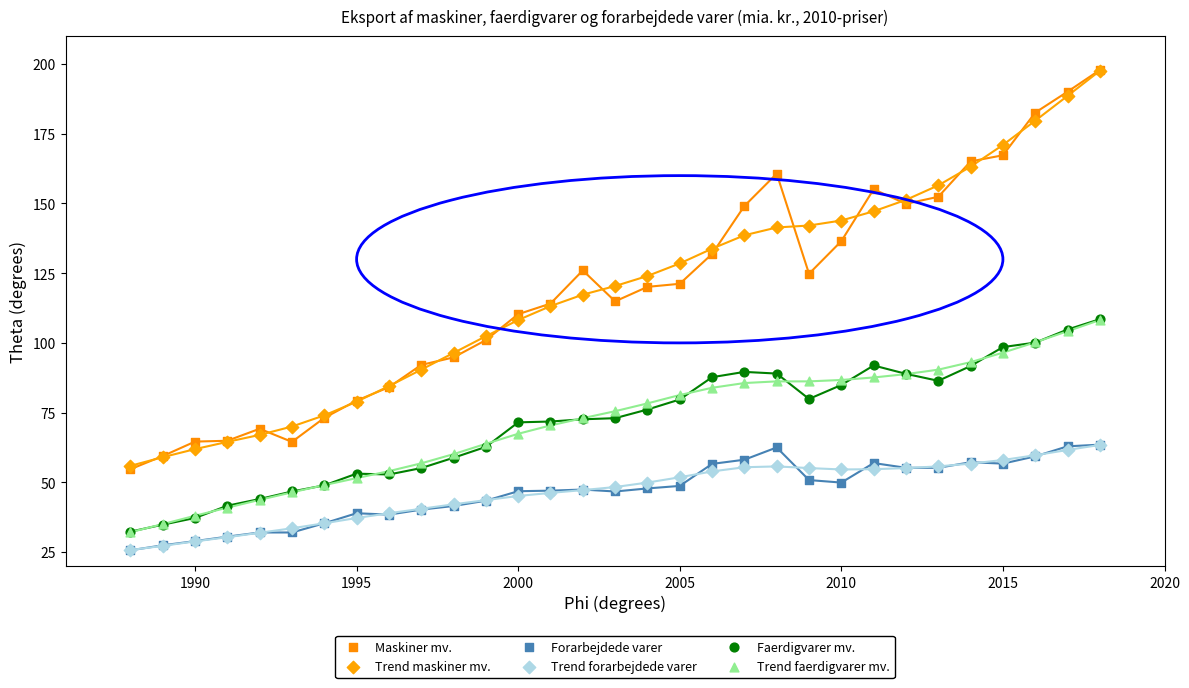

Which series has the widest spread of Y values?

Maskiner mv.